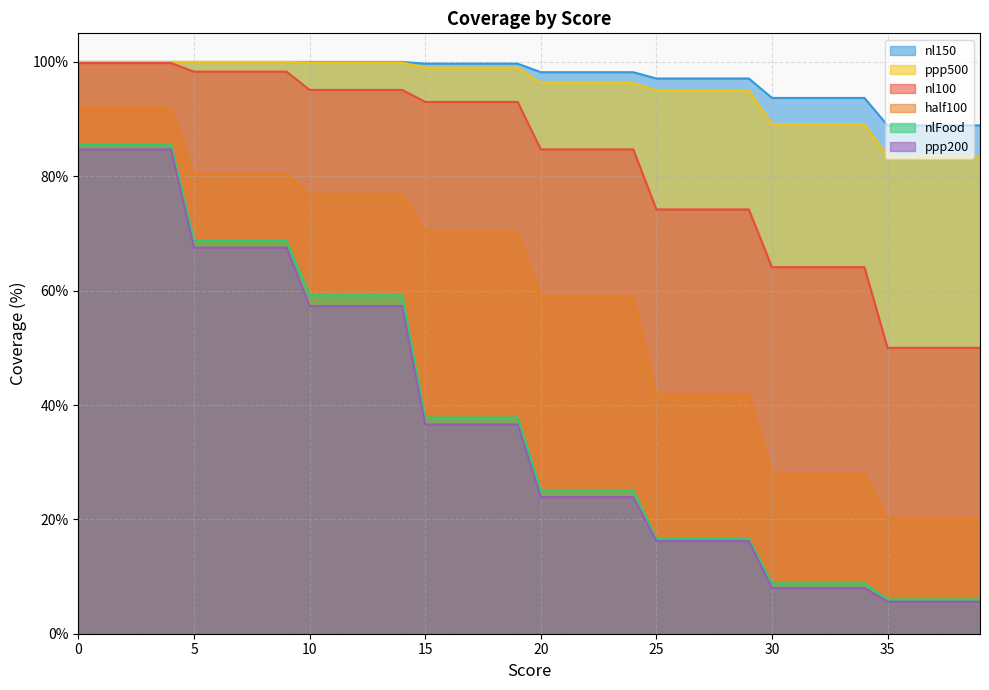

What value does the ppp500 series have at 7?

100.0